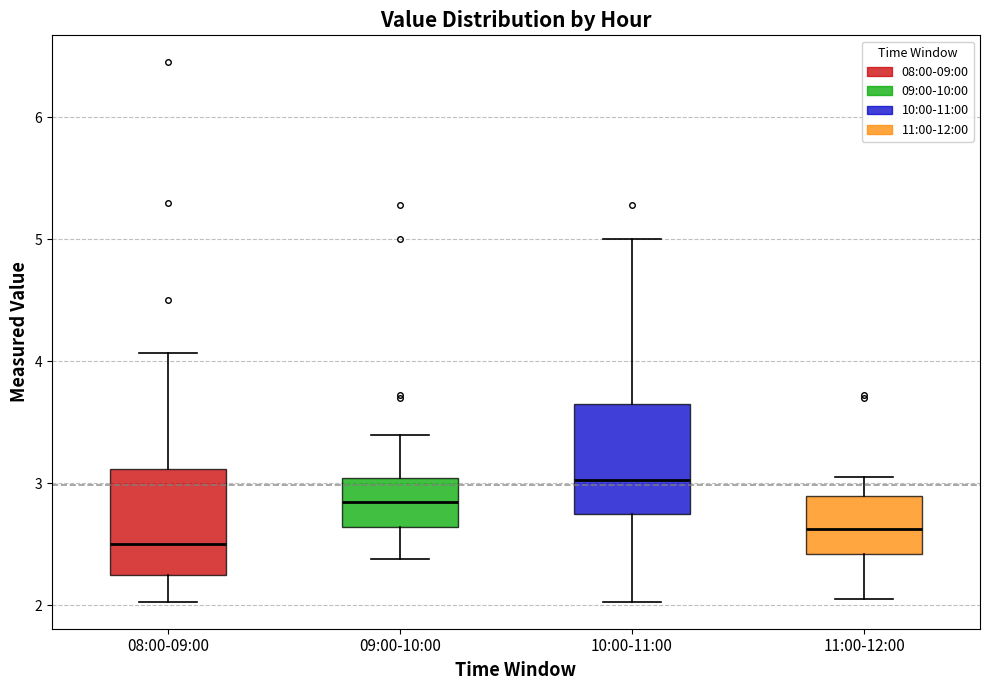

Reading left to right, read every box against the y-axis: the position of its median line, the range the box covers, and the ends of its whiskers. The values are not printed on the chart, so give them approximately, as read against the axis.

08:00-09:00: median 2.5, box 2.3 to 3.1, whiskers 2.0 to 4.1
09:00-10:00: median 2.9, box 2.6 to 3.0, whiskers 2.4 to 3.4
10:00-11:00: median 3.0, box 2.8 to 3.7, whiskers 2.0 to 5.0
11:00-12:00: median 2.6, box 2.4 to 2.9, whiskers 2.1 to 3.1